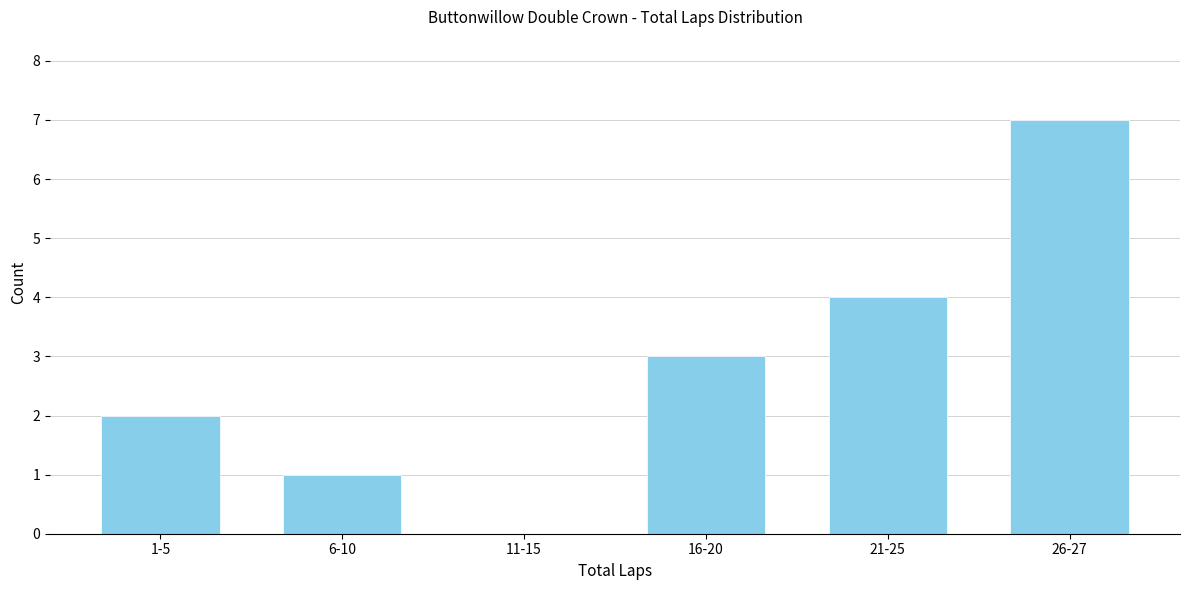

Reading left to right, transcribe all the data shown in this chart.

1-5=2	6-10=1	11-15=0	16-20=3	21-25=4	26-27=7